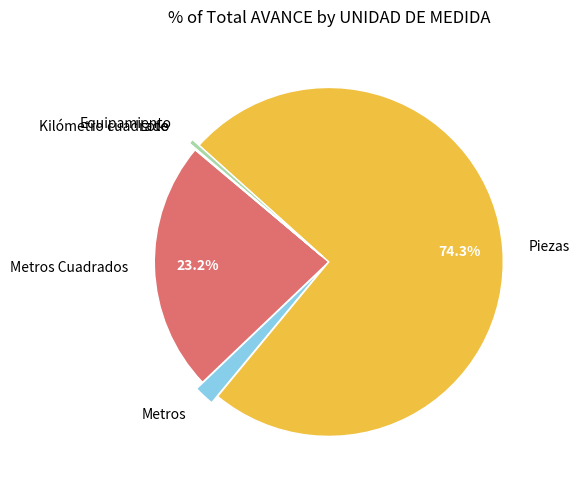

Is there any slice that represents more than half of the pie?

Yes